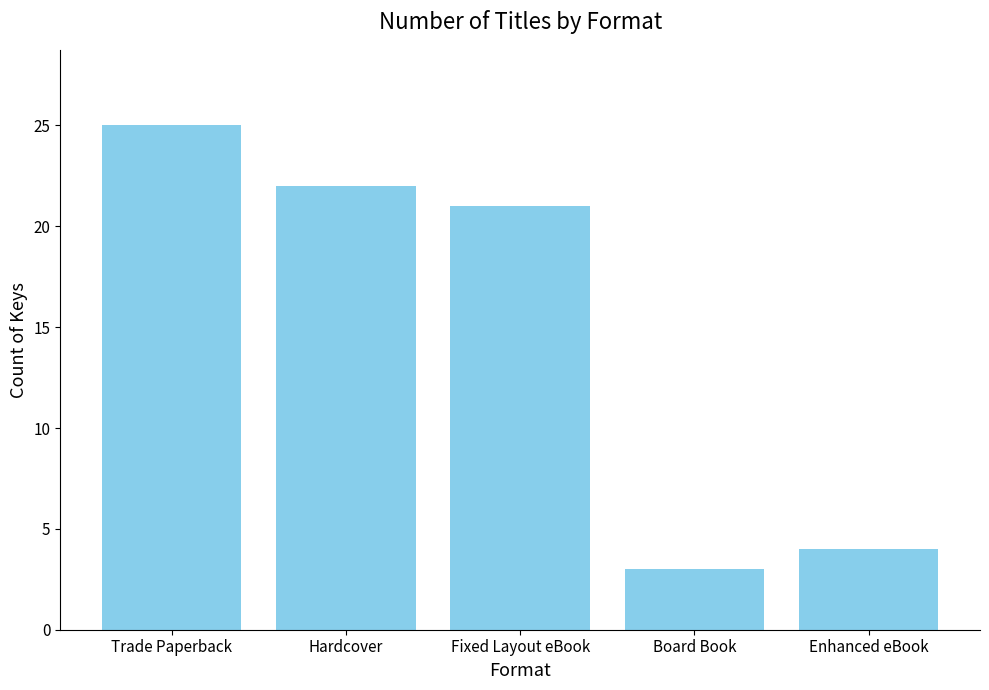

What is the ratio of the value at Trade Paperback to the value at Enhanced eBook?

6.2